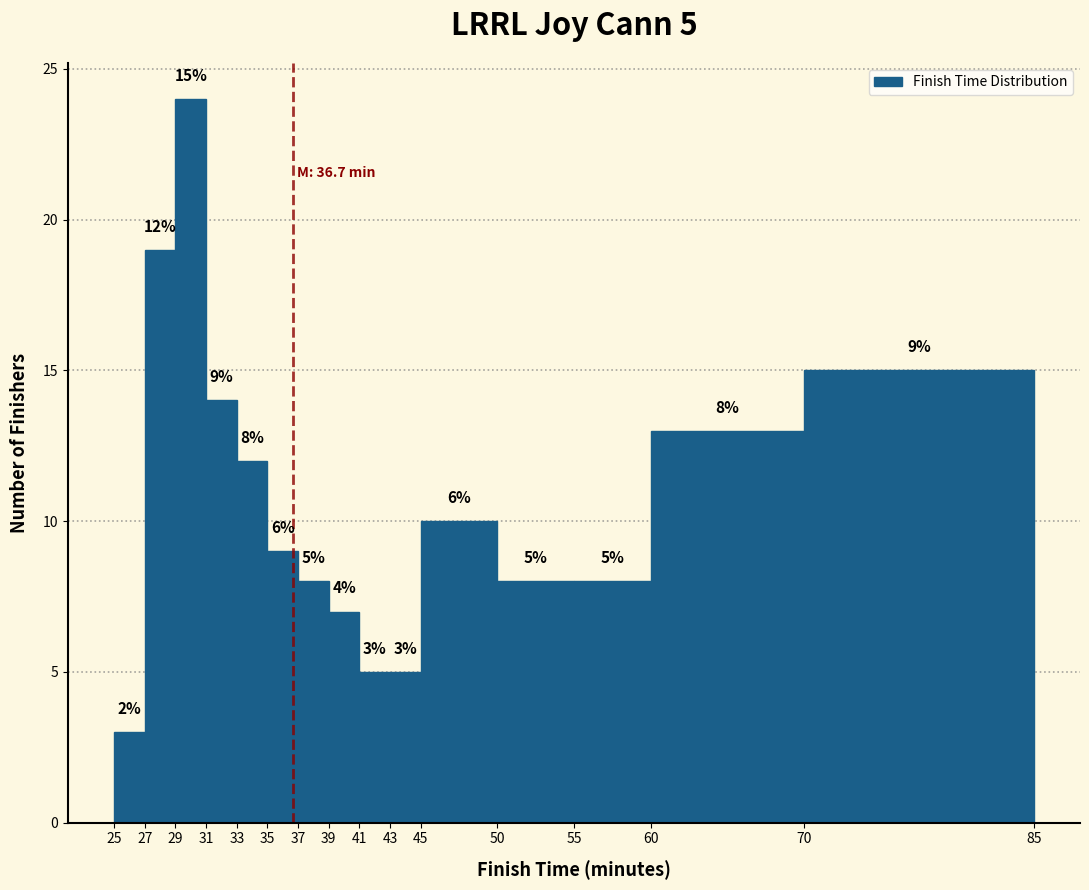

Which range on the x-axis has the tallest bar?

29 to 31